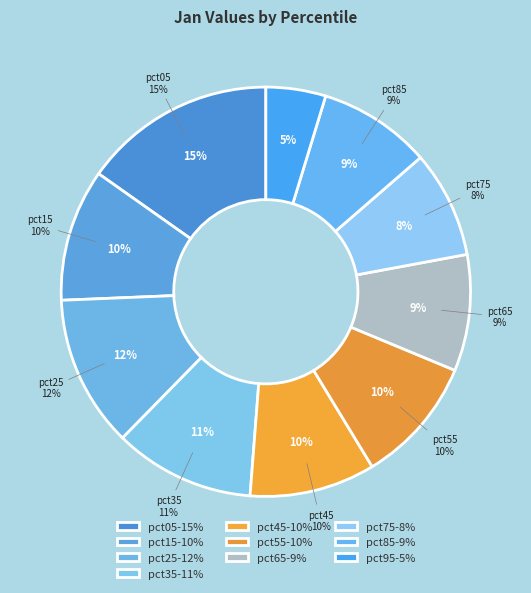

To the nearest percent, what portion does pct25 represent?

12%